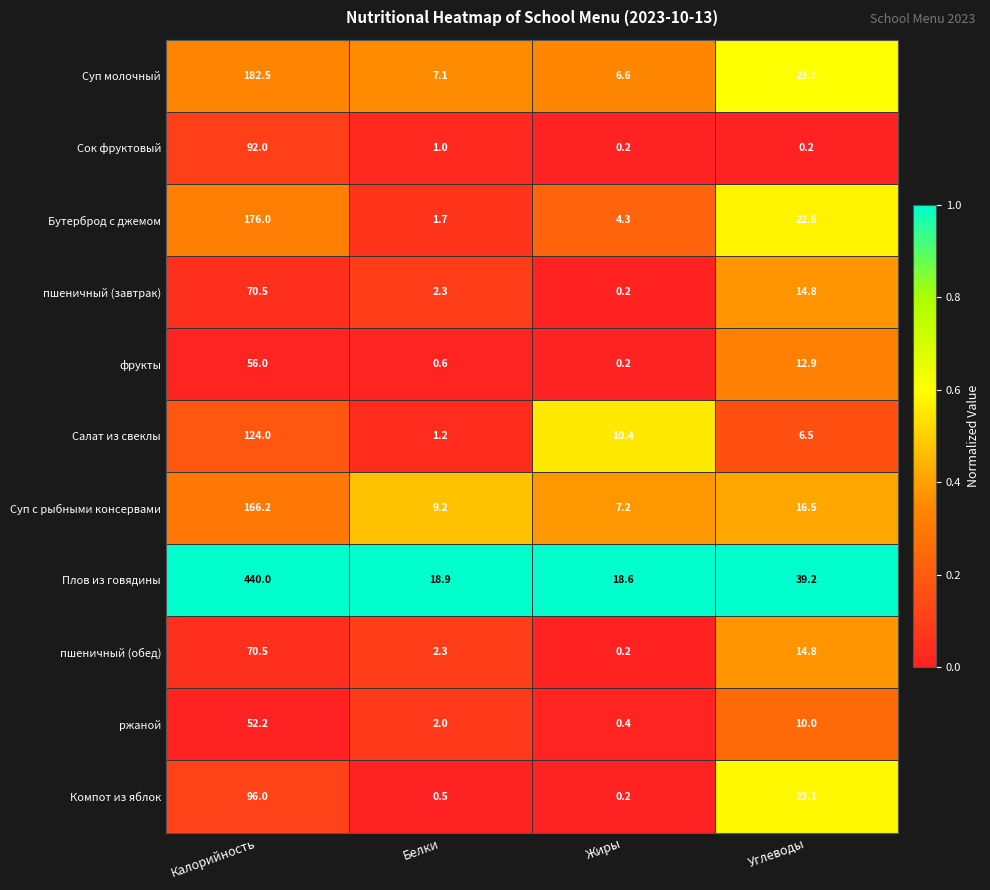

Which category has the highest value across all series?

Калорийность